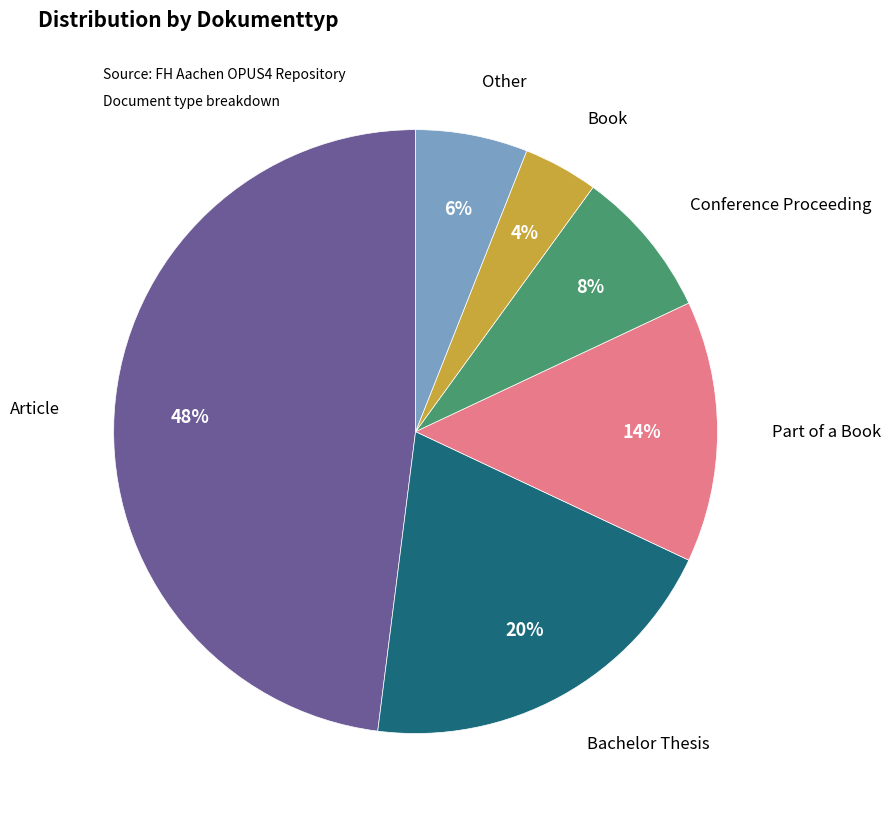

Count the number of slices in the pie.

6